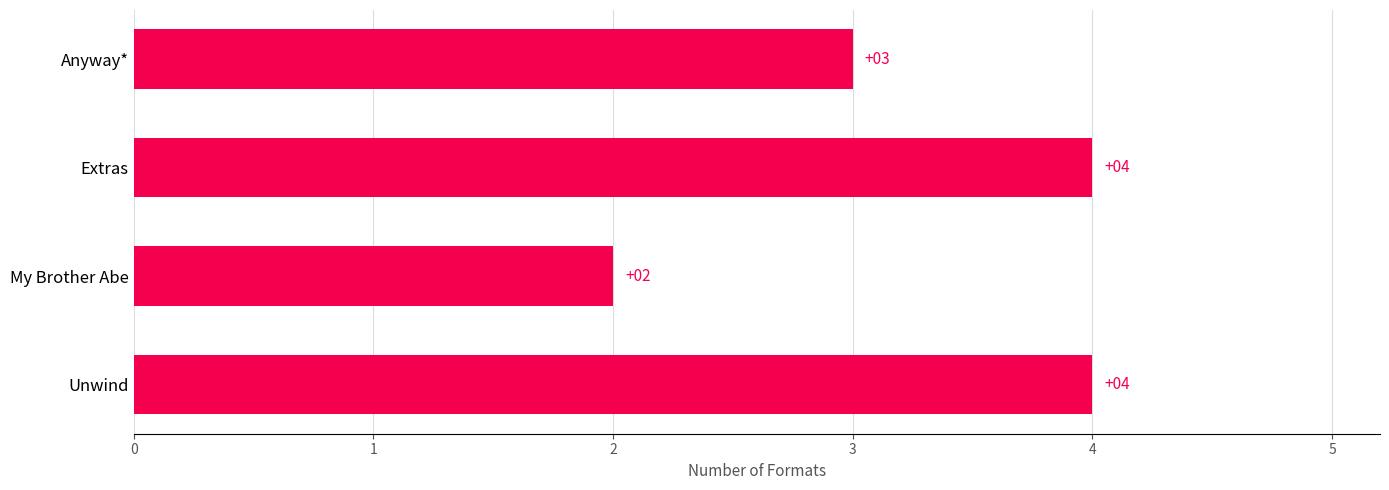

What is the maximum value shown in the chart?

4